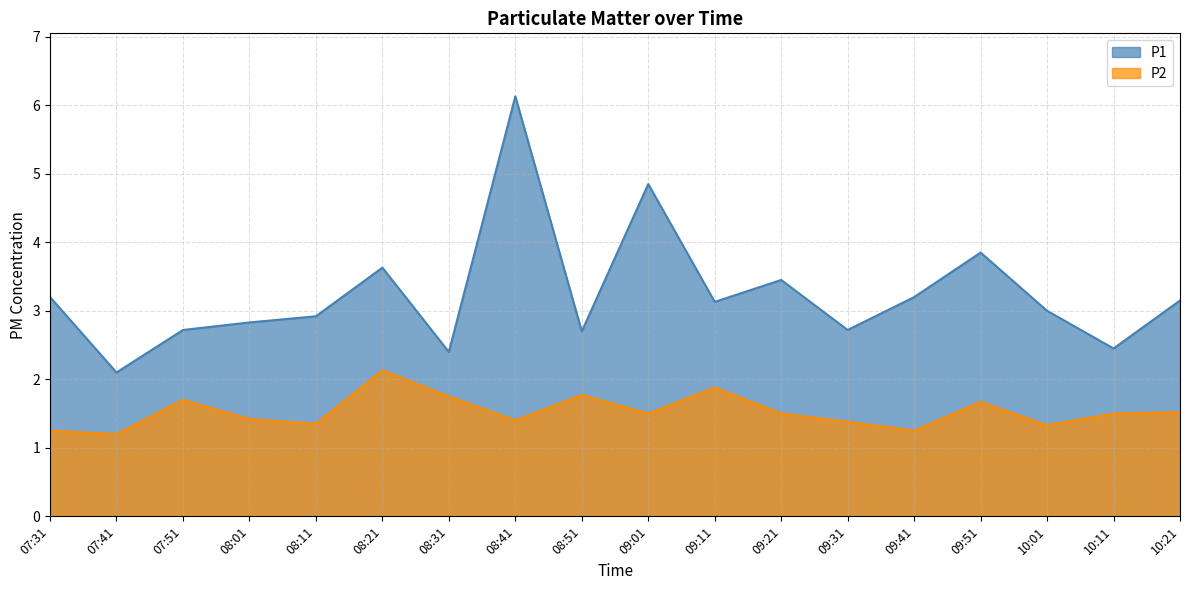

At how many categories does at least one series exceed 1?

18